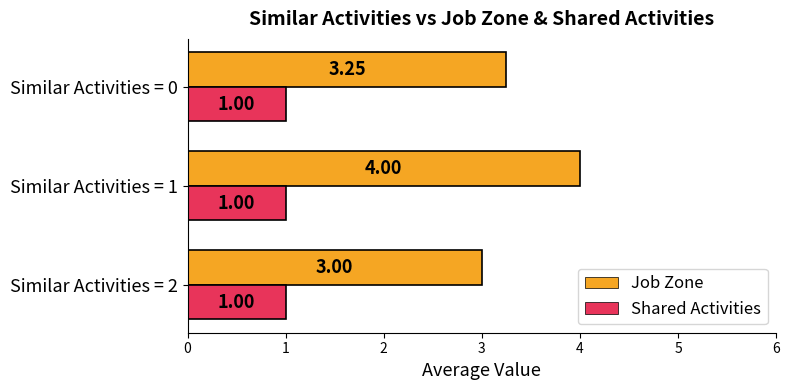

Which series has the largest range (max minus min)?

Job Zone